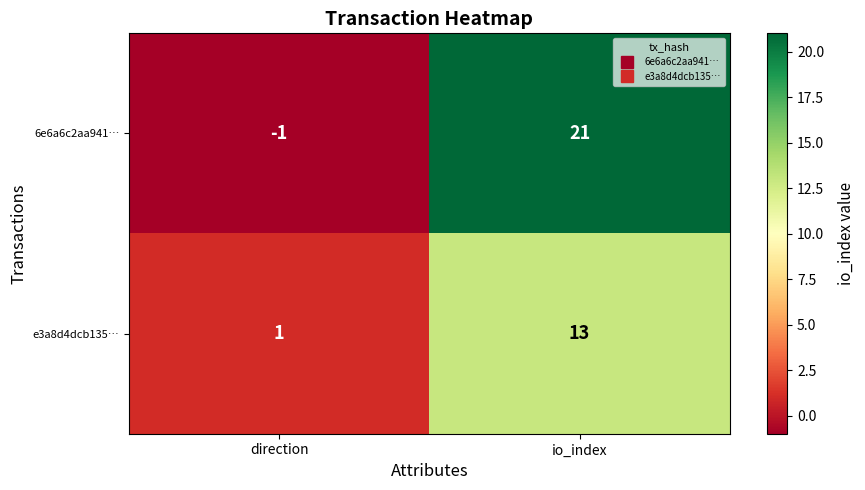

What is the average value of the e3a8d4dcb135… series?

7